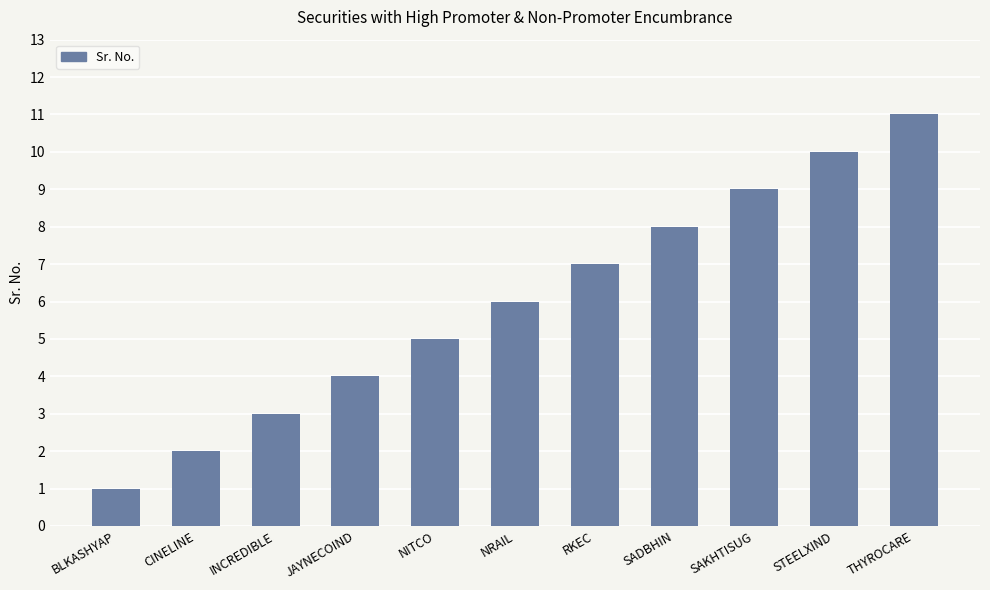

Which has a higher value, THYROCARE or BLKASHYAP?

THYROCARE